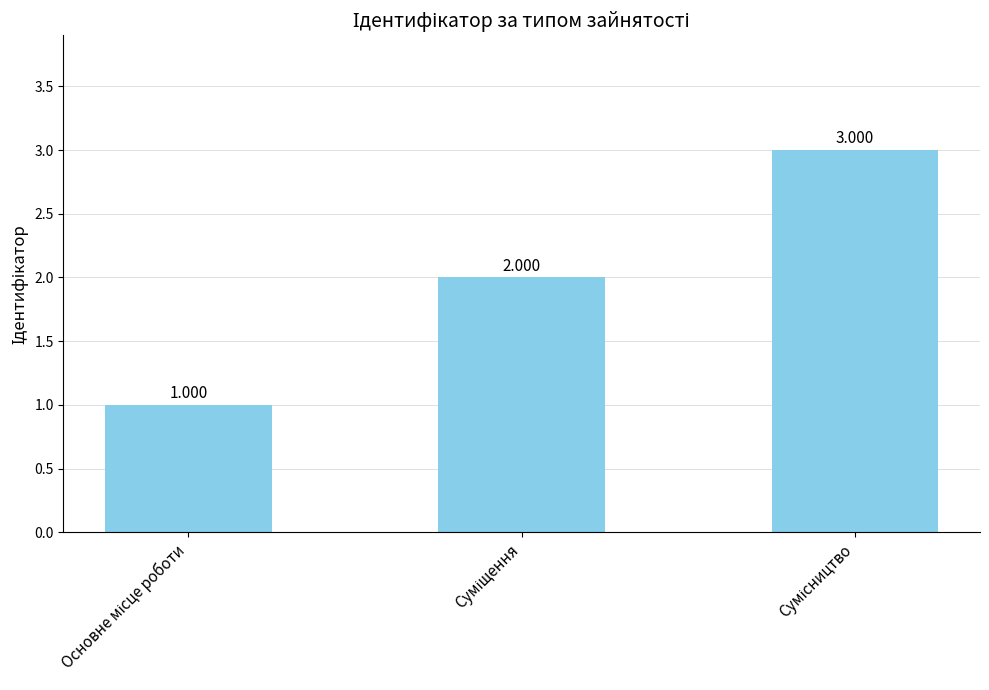

The value at Сумісництво is 5. True or false?

False